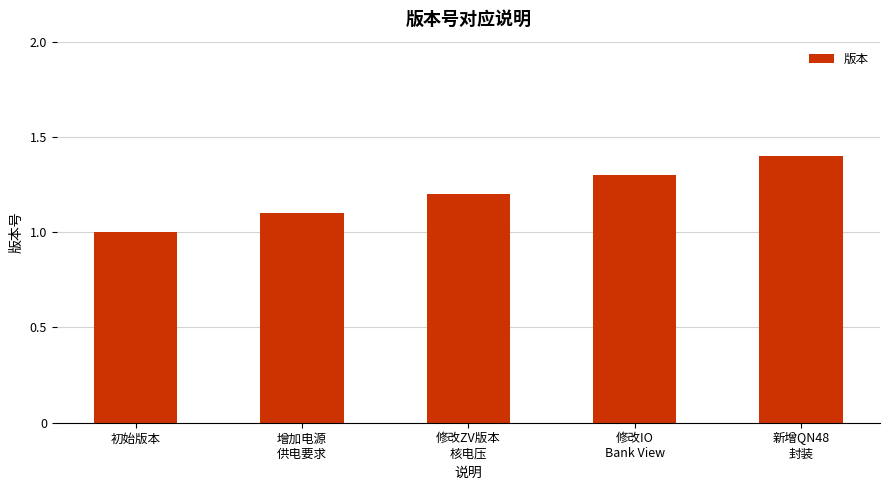

Count the number of data series in this chart.

1